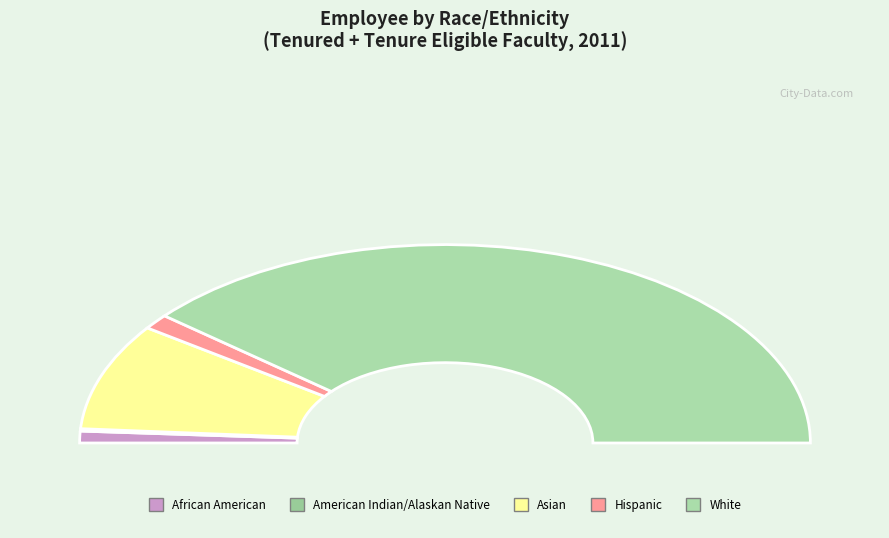

What percentage is NOT represented by African American?

98.1%